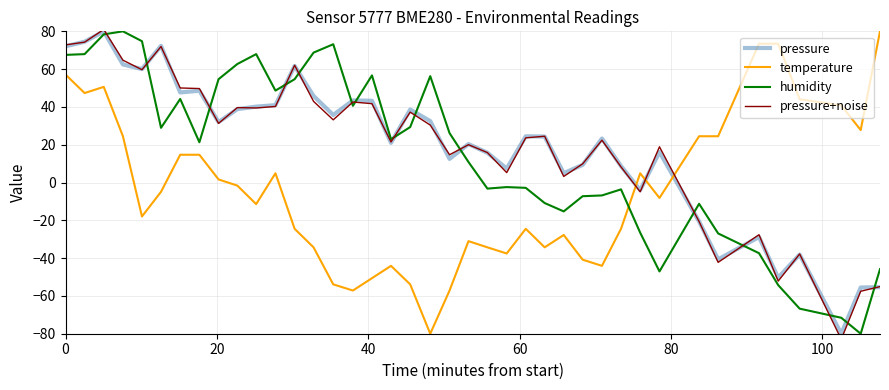

How many positive values does the pressure+noise series have?

31